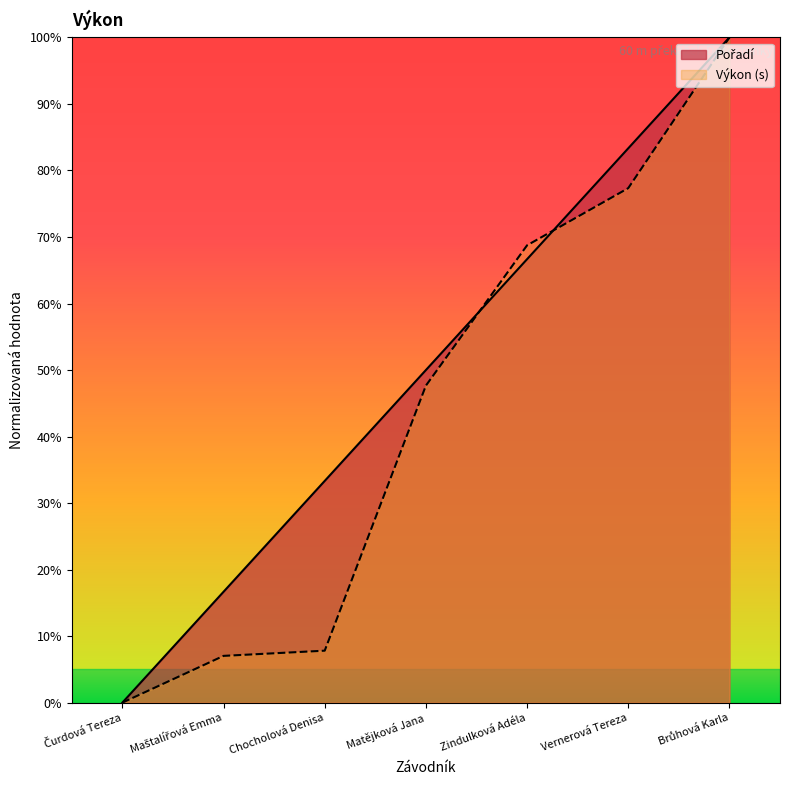

Reading left to right, list all the values displayed in this chart.

Pořadí: 0.0	16.7	33.3	50.0	66.7	83.3	100.0
Výkon (s): 0.0	7.0	7.8	47.7	68.8	77.3	100.0